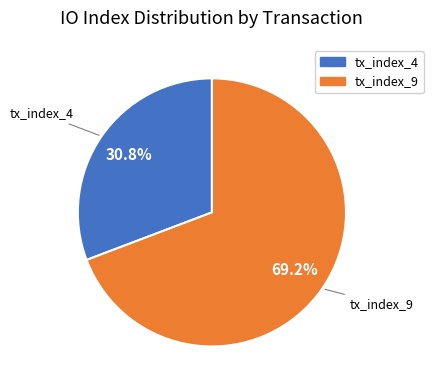

To the nearest percent, what is the difference between the tx_index_4 and tx_index_9 slice percentages?

38%